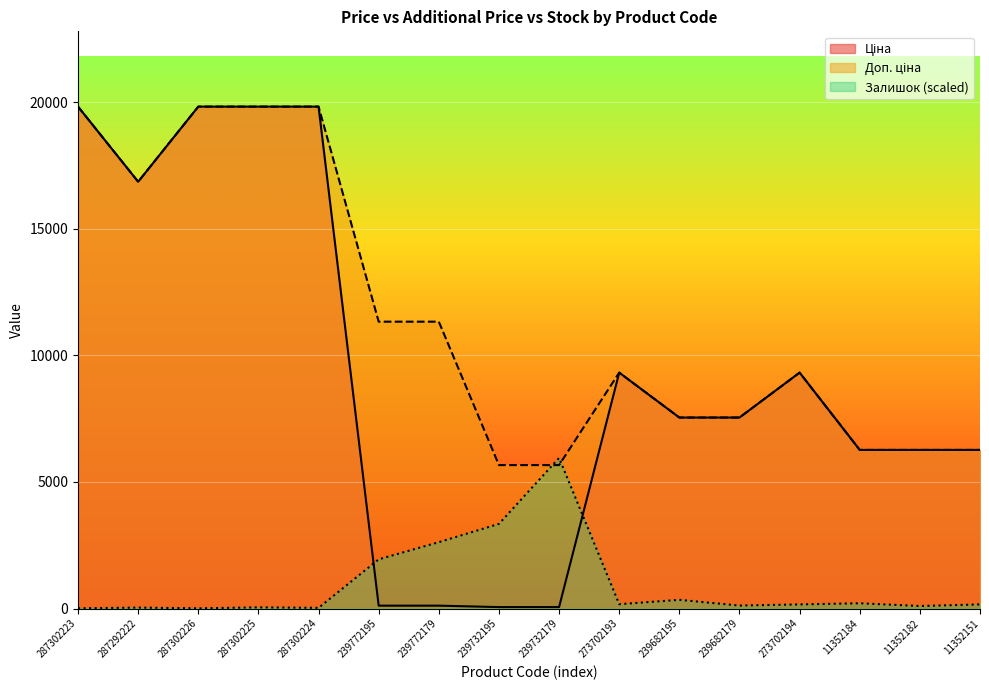

What is the label of the 6th point from the right?

239682195